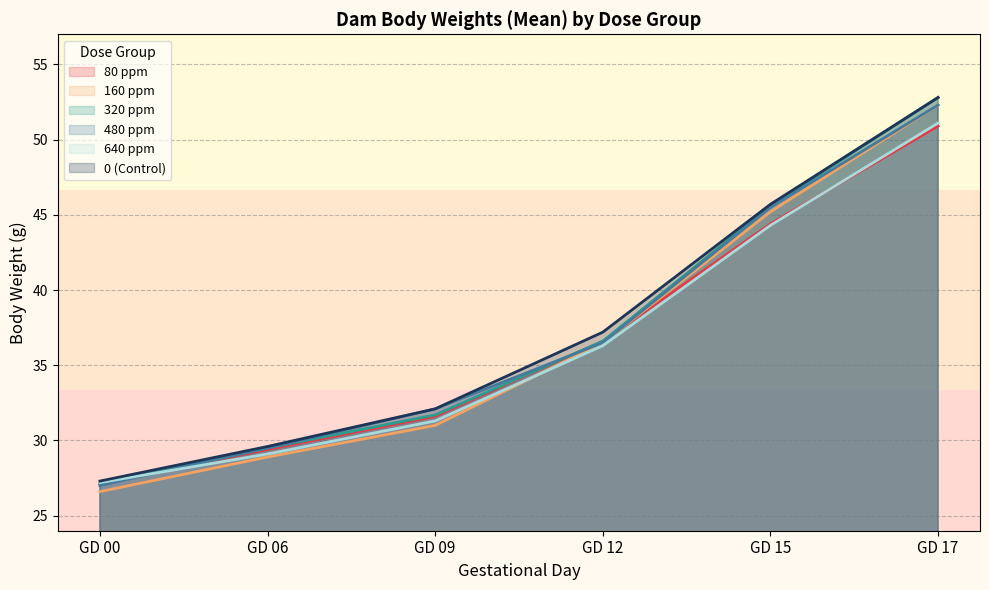

Between GD 15 and GD 12, which is larger?

GD 15